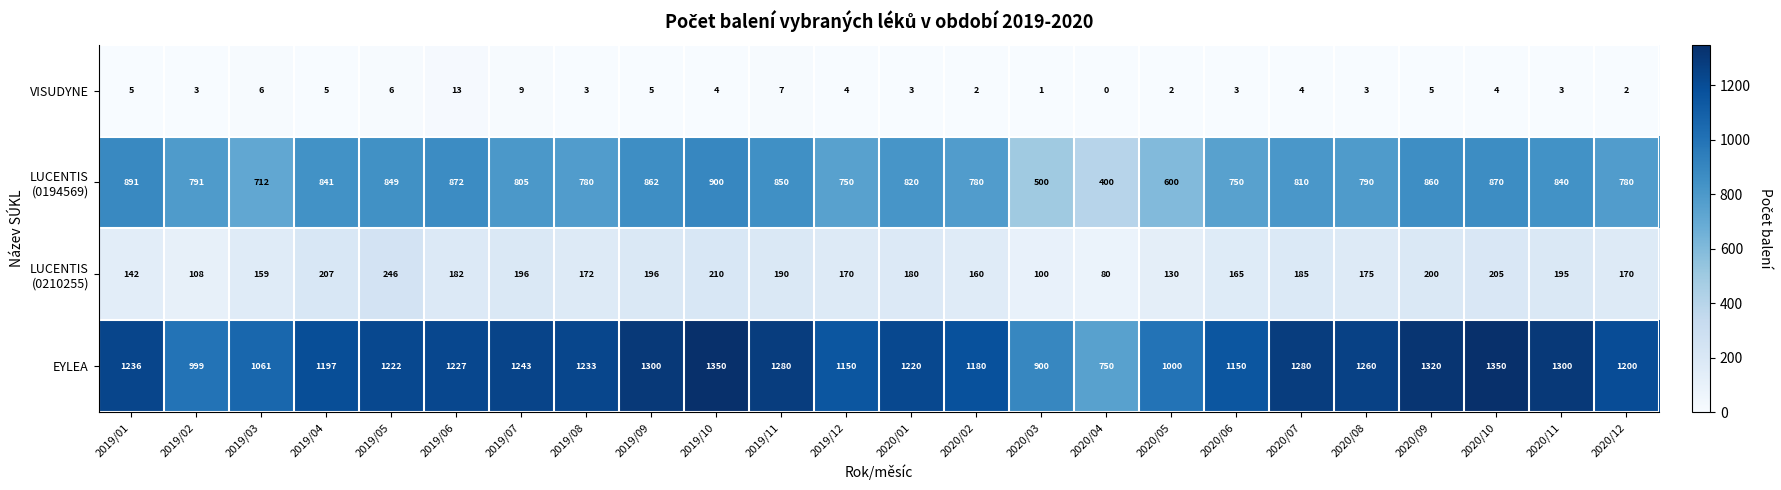

Which series changed the most between 2019/11 and 2020/04?

EYLEA